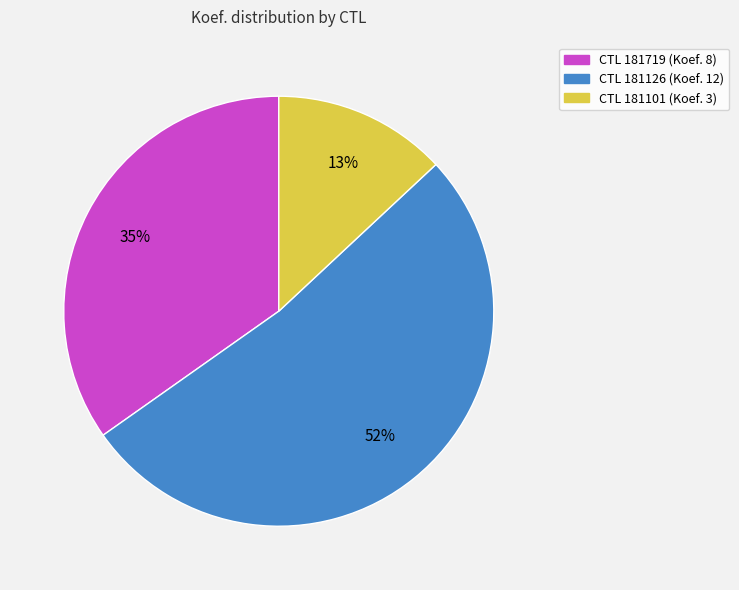

Is there a majority slice in this chart?

Yes